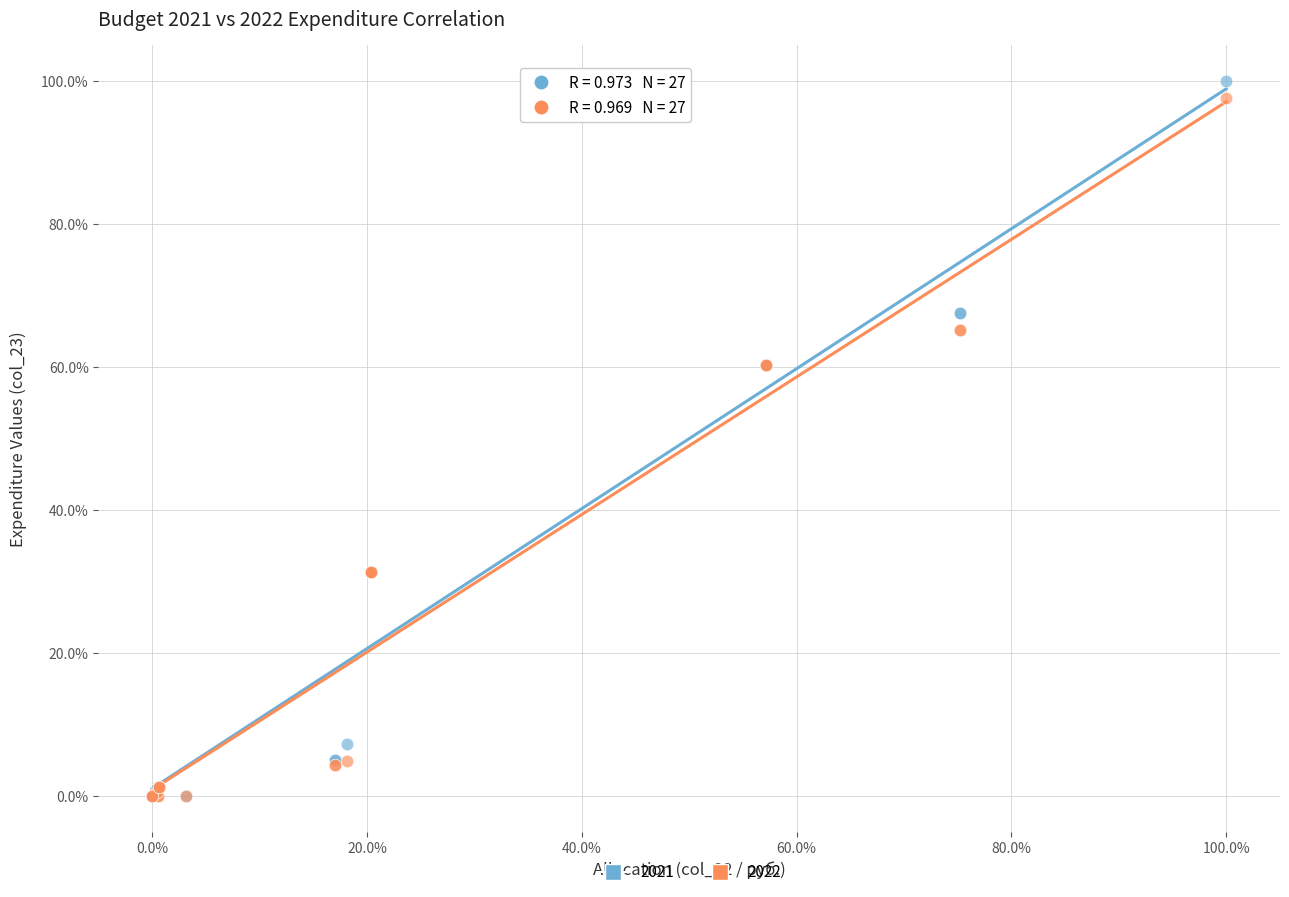

Which series has the largest Y range (max minus min)?

2021